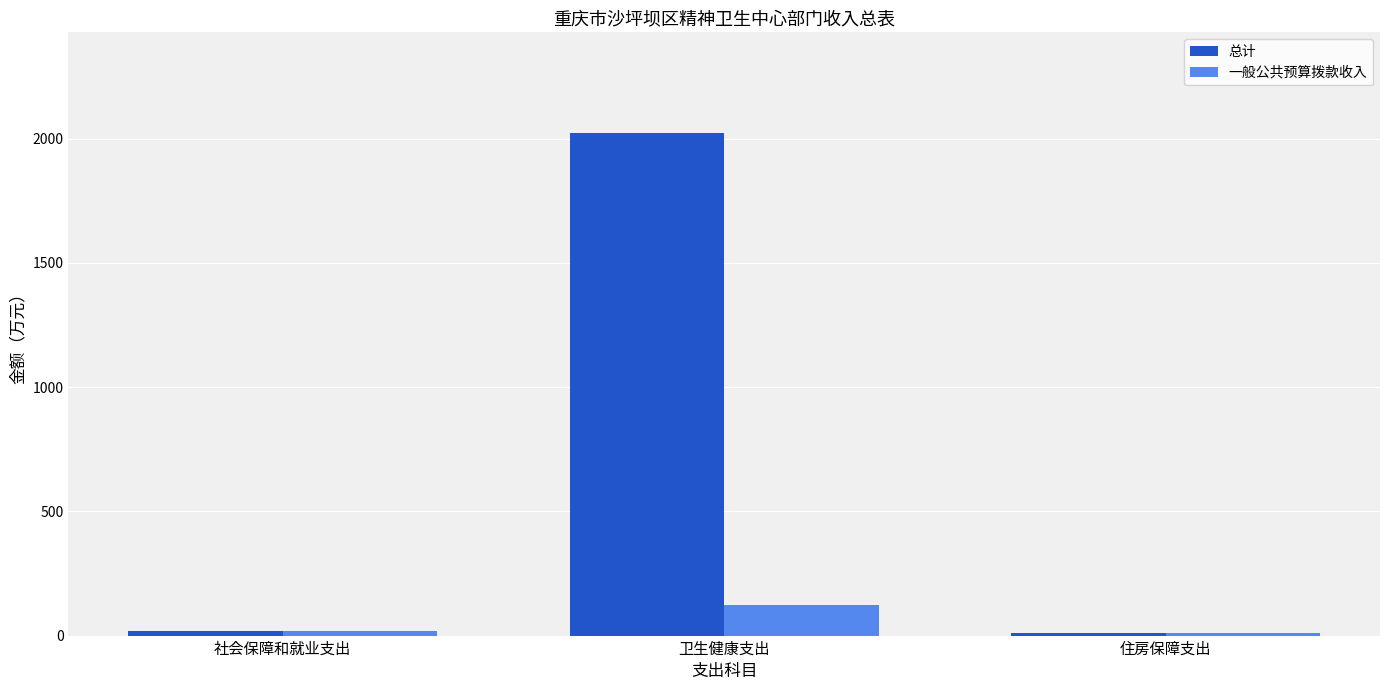

How many bars are there in each group?

2